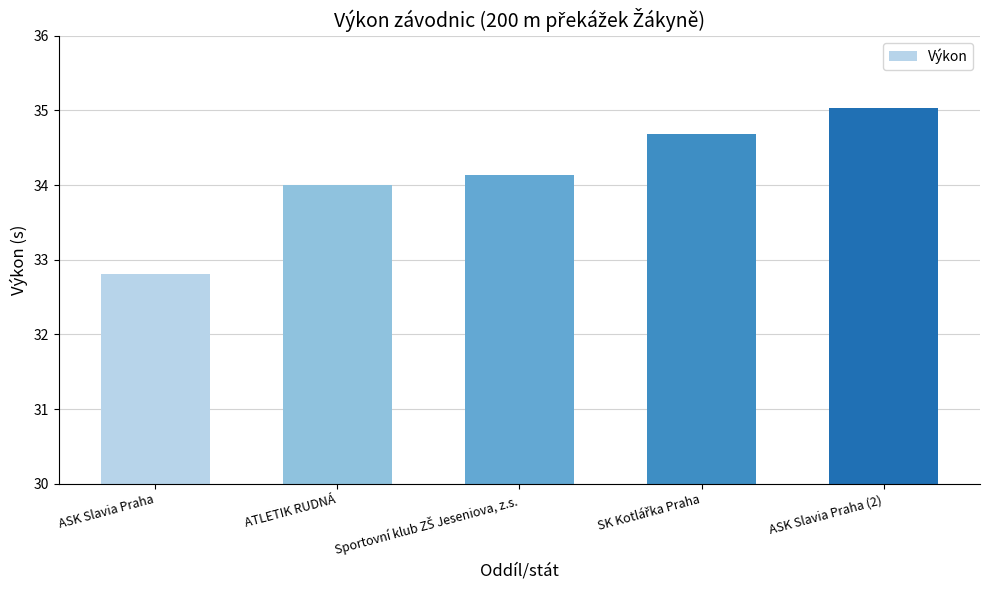

The chart shows a value of 16.0 at ASK Slavia Praha. True or false?

False